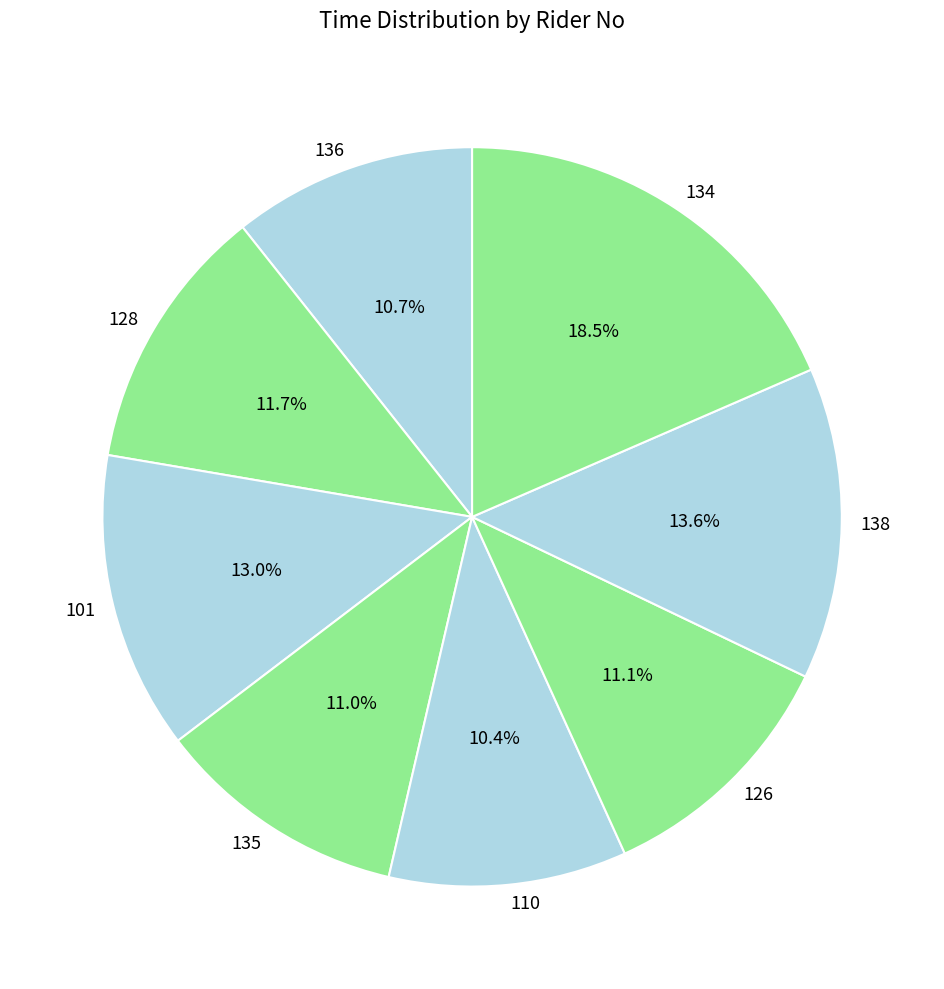

Does 138 represent more than half of the total?

No